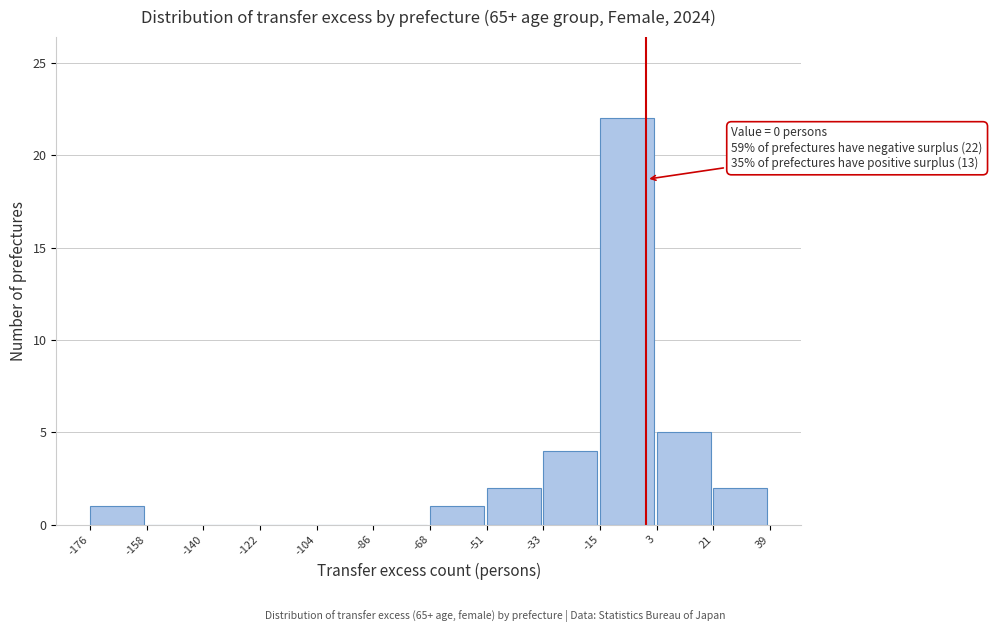

Over which range of the x-axis is the bar tallest?

-15 to 3